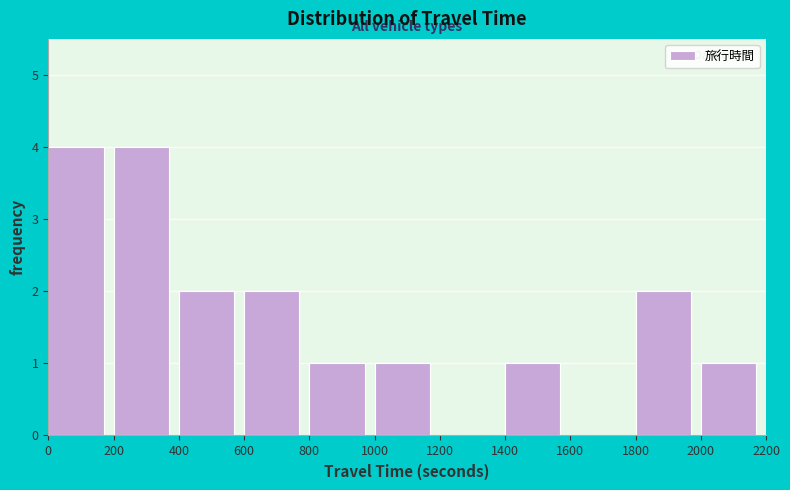

How tall is the bar that spans 400 to 600 on the x-axis? The values are not printed on the chart, so give them approximately, as read against the axis.

2